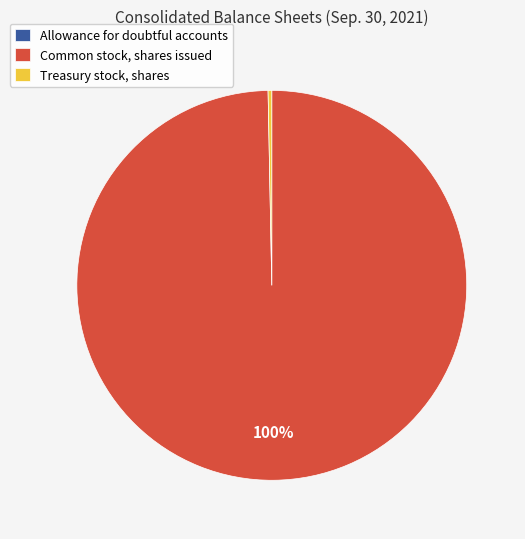

Approximately how many times larger is the value at Common stock, shares issued compared to Treasury stock, shares?

327.1